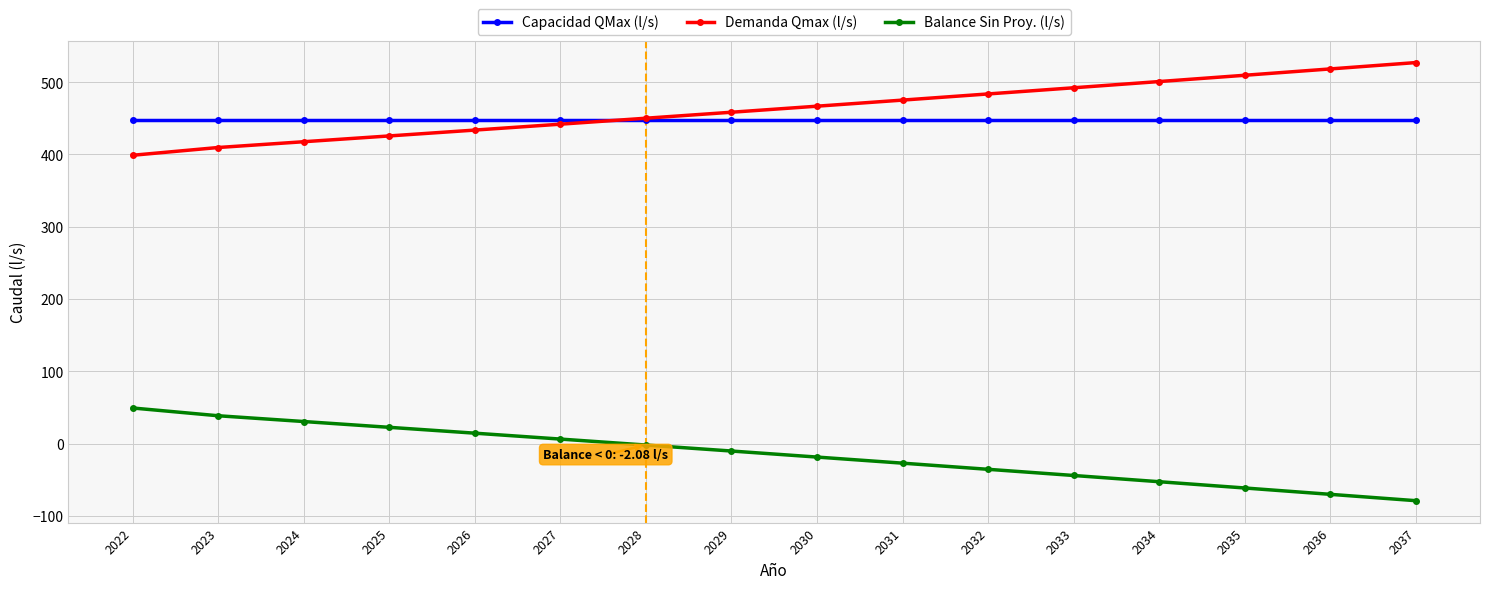

What is the spread (max minus min) of values at 2035?

570.9